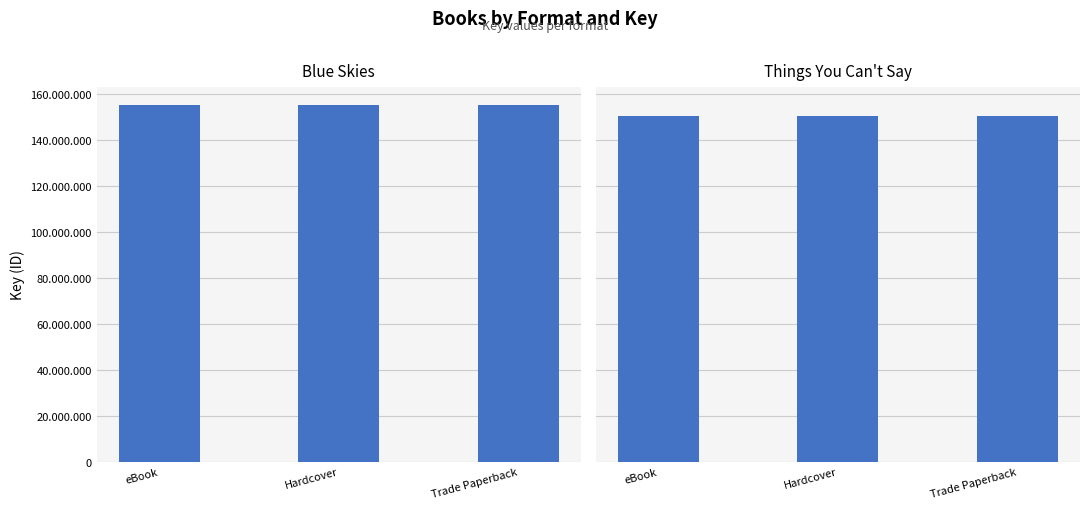

Which has a higher value, Hardcover or Trade Paperback?

Hardcover